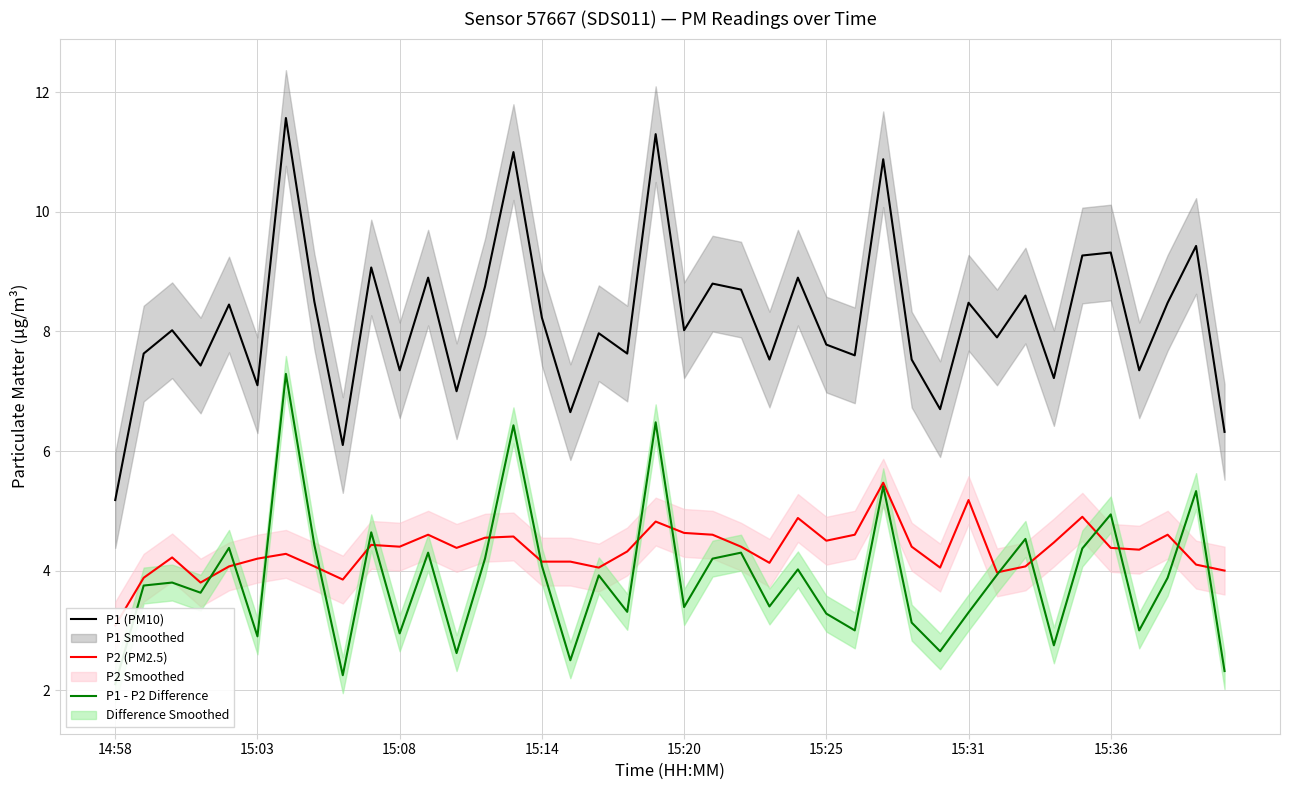

True or false: P1 - P2 Difference has more than 1 interior local peaks.

True